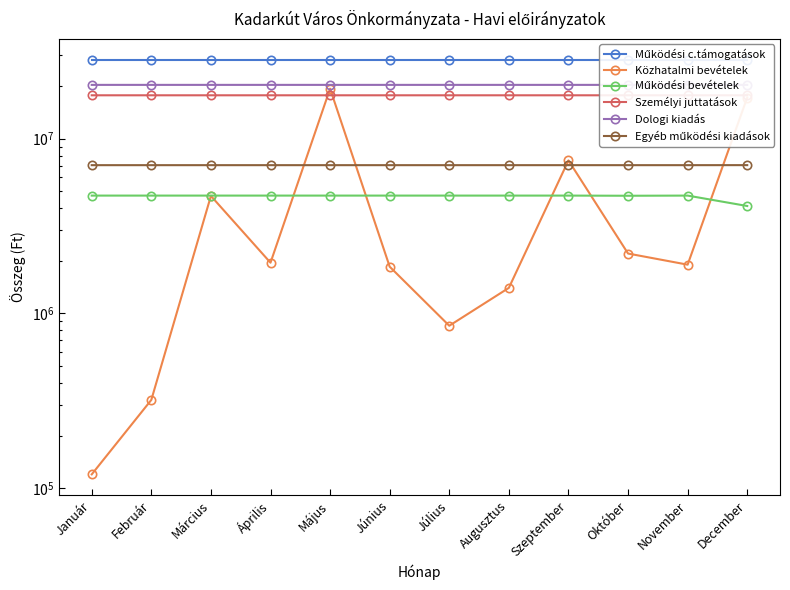

True or false: Közhatalmi bevételek has a value of 17180000 at December.

True